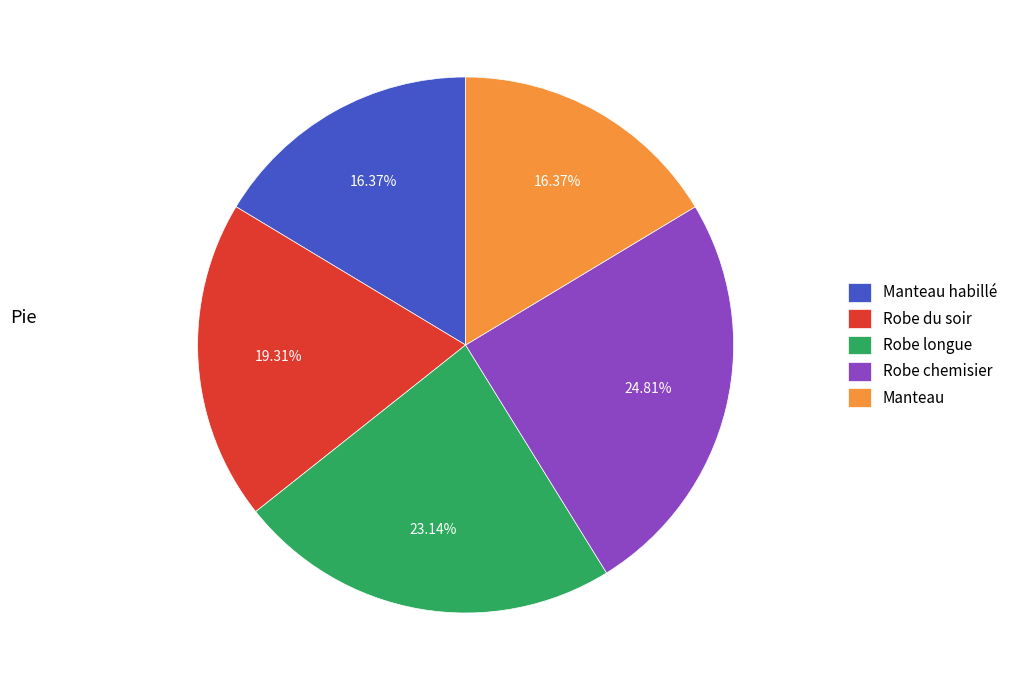

How many slices are in this pie chart?

5